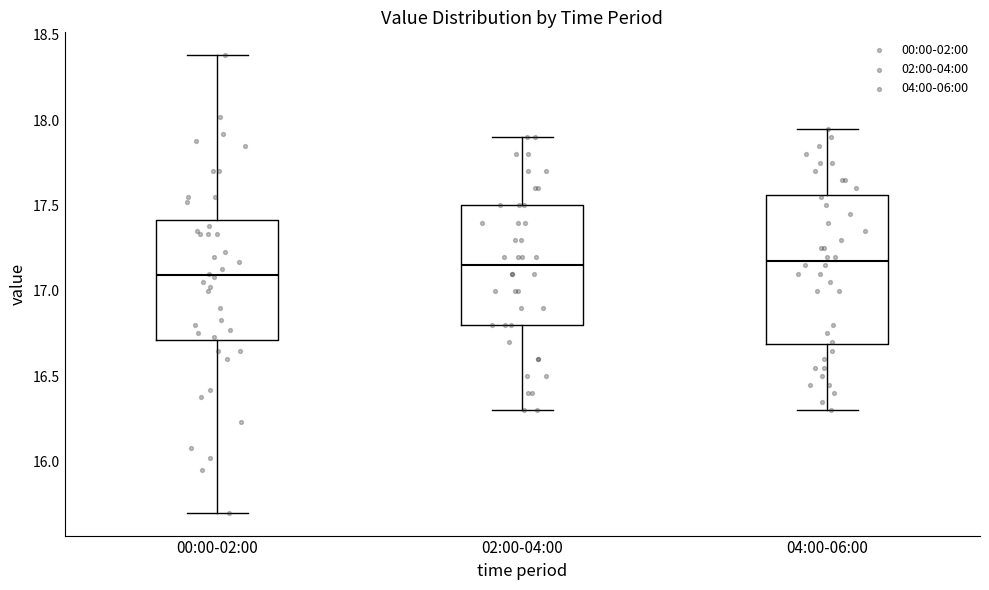

Comparing the boxes themselves (not the whiskers), which one is the tallest?

04:00-06:00